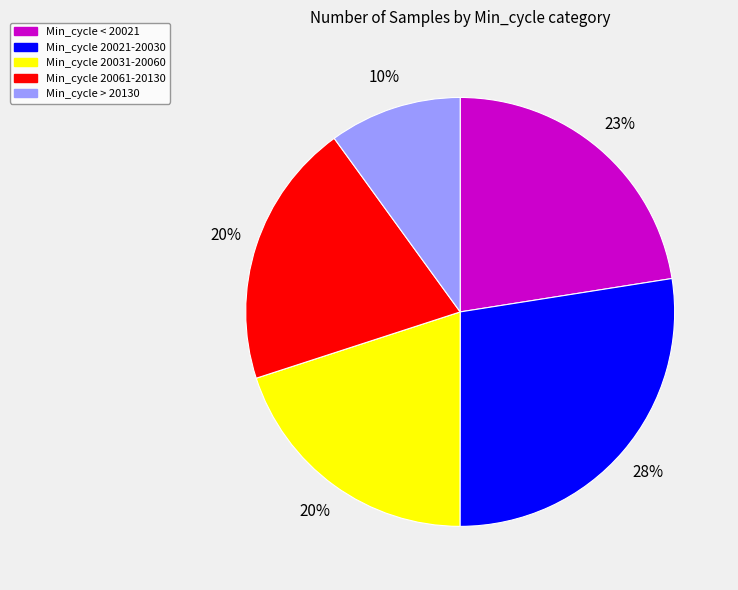

To the nearest percent, what is the difference between the largest and smallest slice percentages?

18%